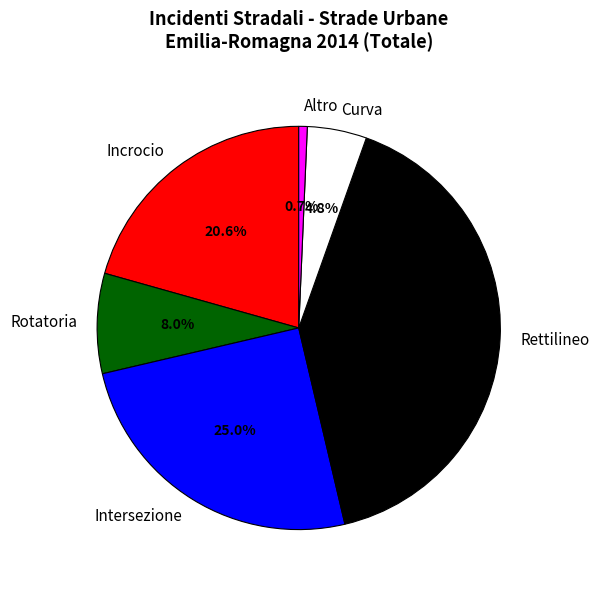

Does any single category account for the majority?

No